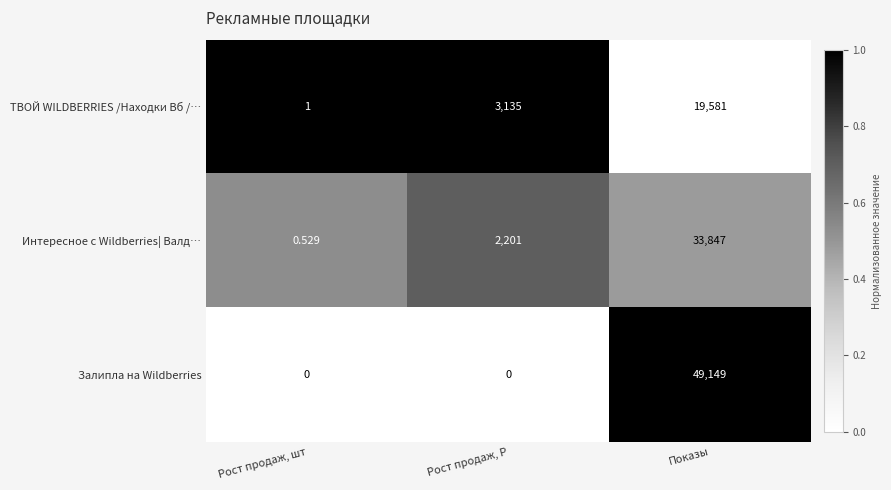

Which category has the highest value in the ТВОЙ WILDBERRIES /Находки Вб /… series?

Показы